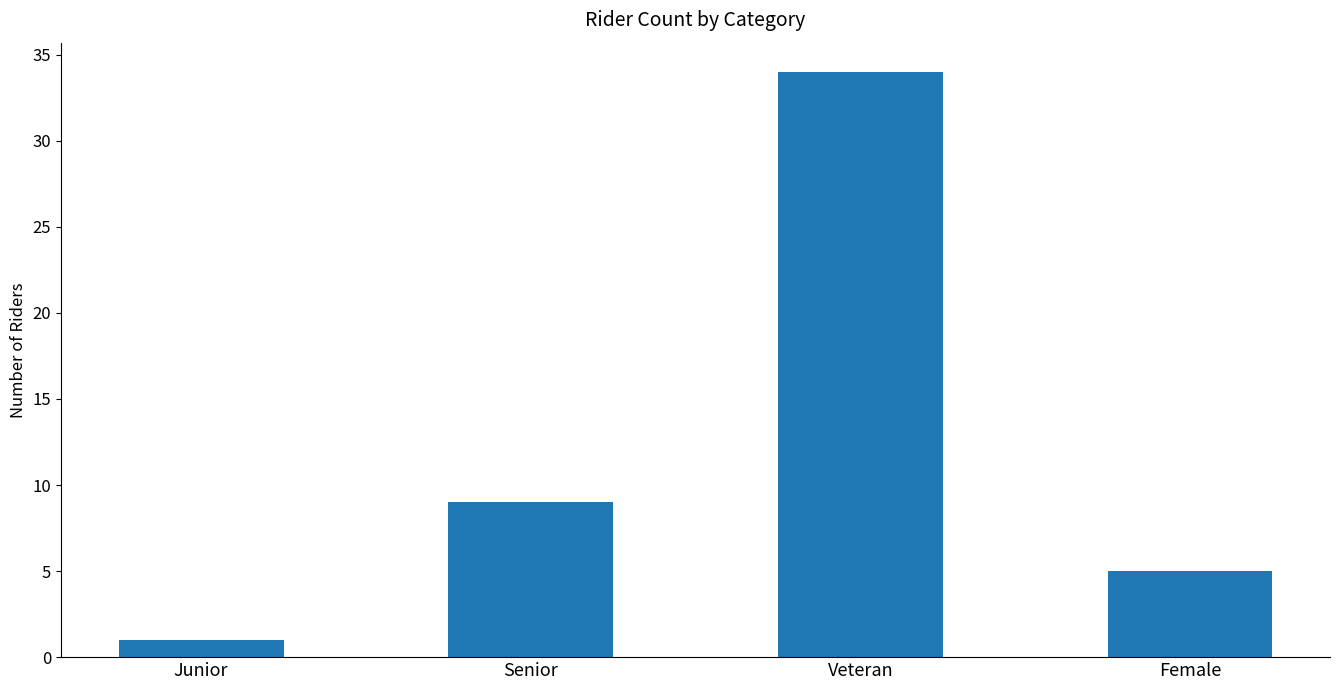

Reading right to left, what are all the values shown in this chart?

5	34	9	1